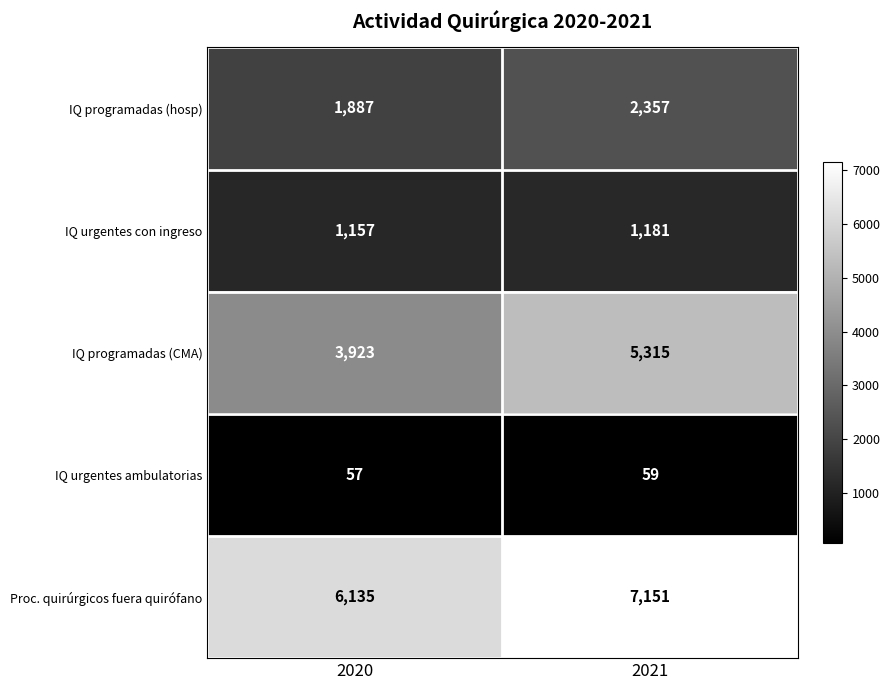

At 2020, list the series in order from largest to smallest.

Proc. quirúrgicos fuera quirófano, IQ programadas (CMA), IQ programadas (hosp), IQ urgentes con ingreso, IQ urgentes ambulatorias